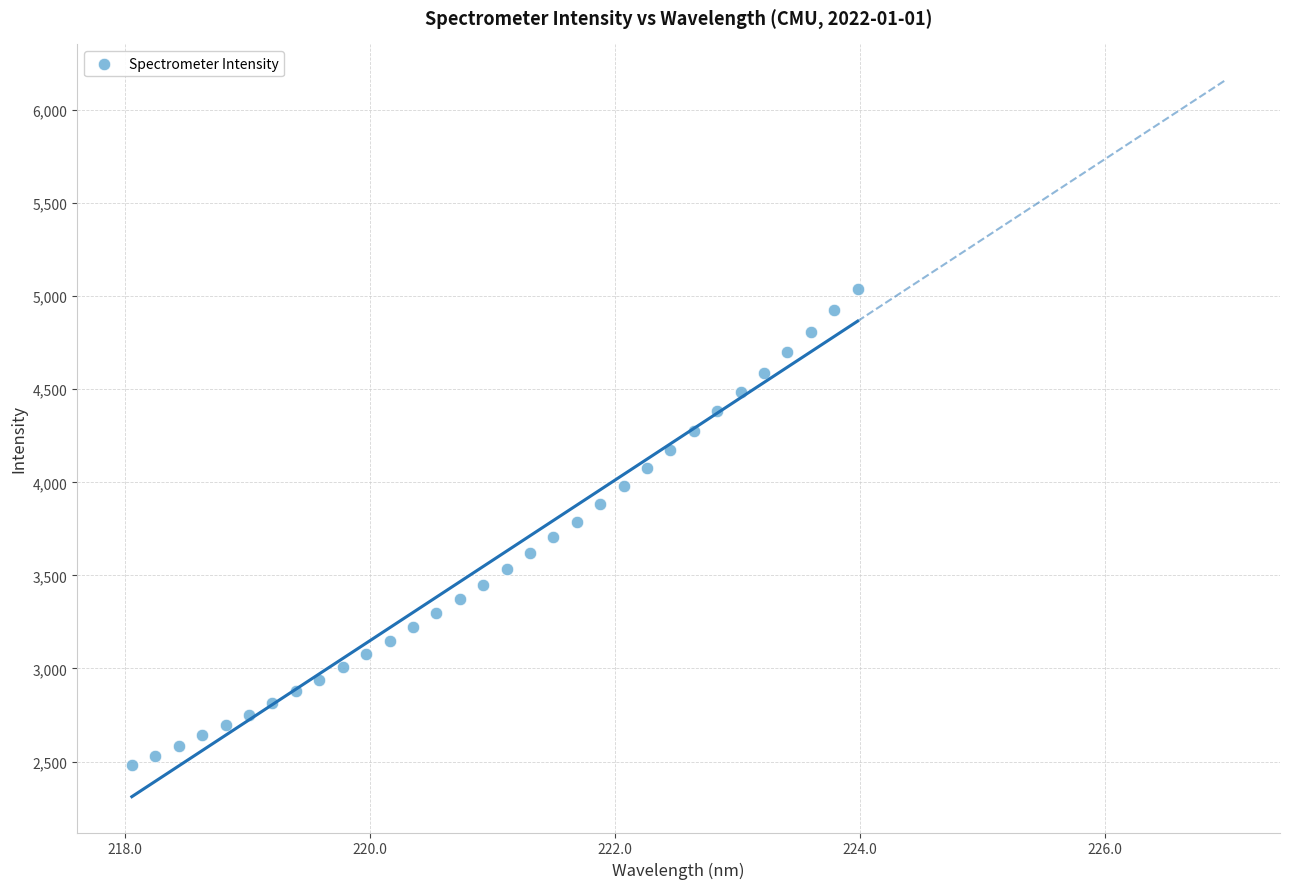

What is the range of Y values (max minus min)?

2559.9